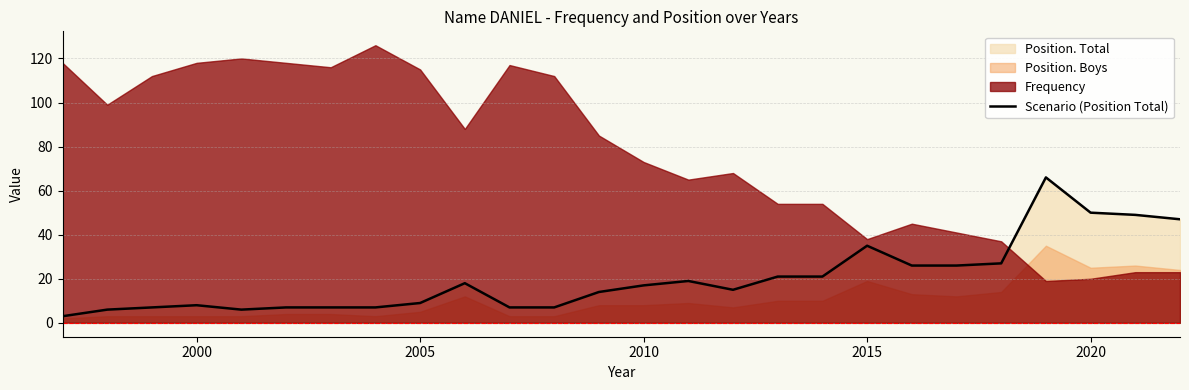

Reading left to right, what are all the values shown in this chart?

3	6	7	8	6	7	7	7	9	18	7	7	14	17	19	15	21	21	35	26	26	27	66	50	49	47